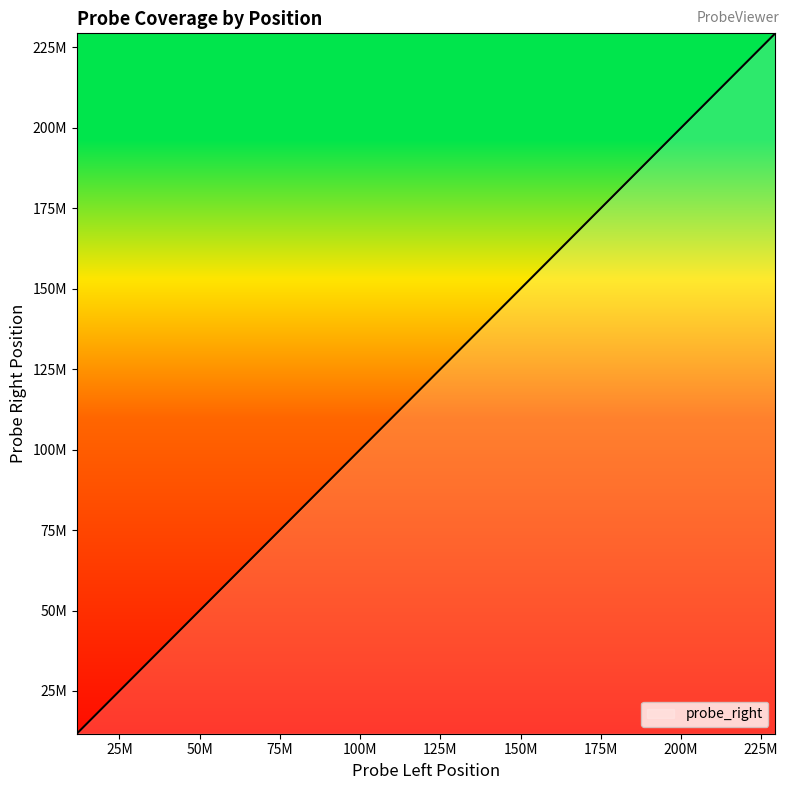

Does the chart have visible grid lines?

No